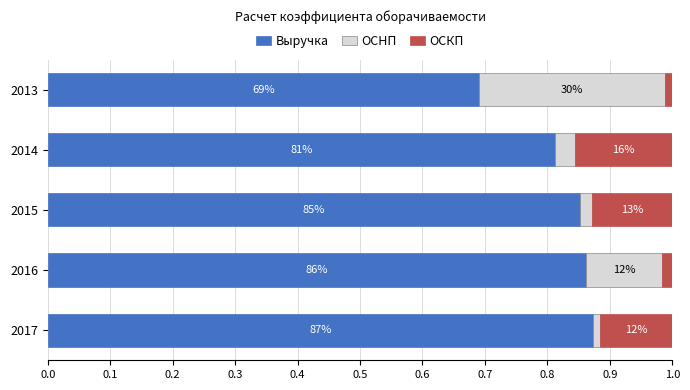

What are all the series names shown in the legend?

Выручка, ОCНП, ОCКП